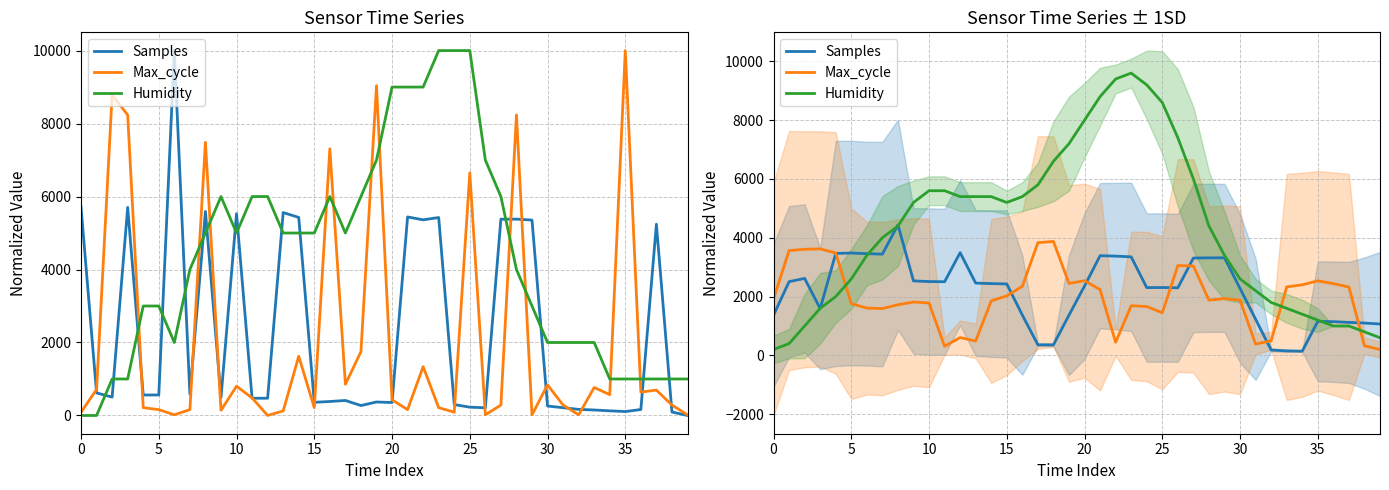

True or false: Max_cycle and Samples intersect in this chart.

True